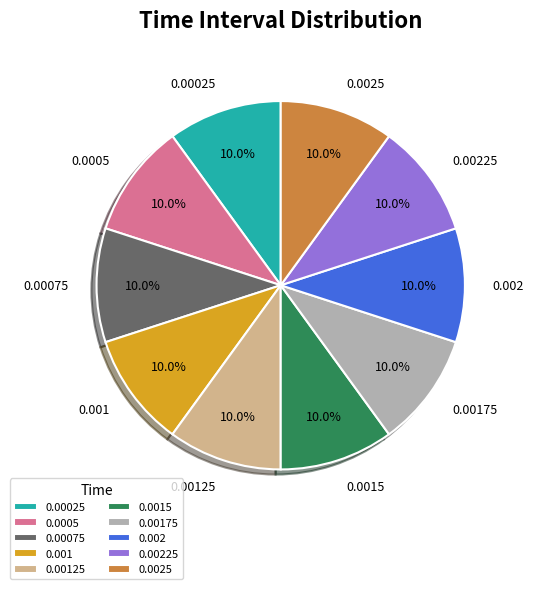

What percentage is the 0.00025 slice, to the nearest percent?

10%